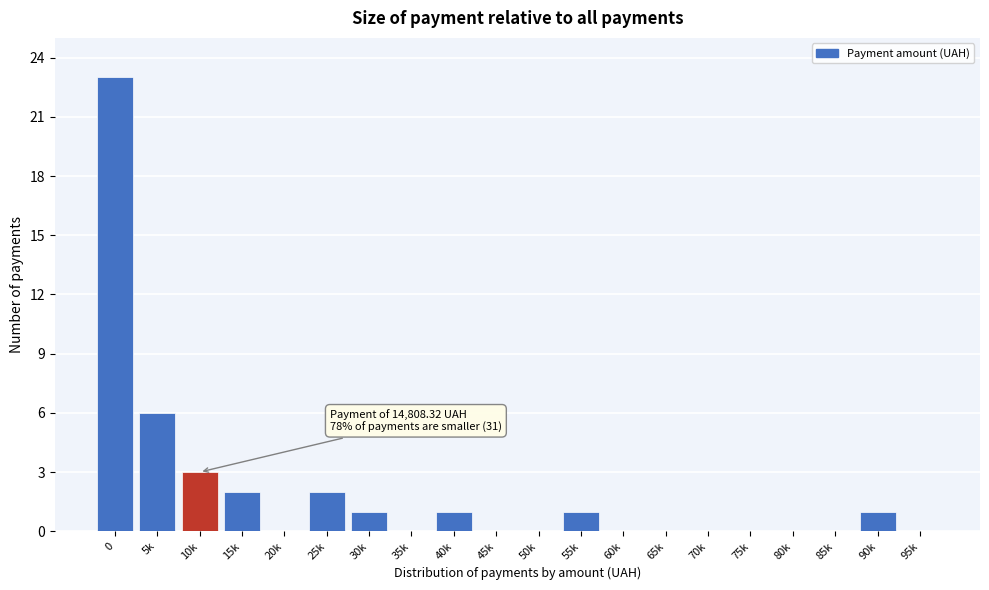

Reading left to right, list all the values displayed in this chart.

0=23	5k=6	10k=3	15k=2	20k=0	25k=2	30k=1	35k=0	40k=1	45k=0	50k=0	55k=1	60k=0	65k=0	70k=0	75k=0	80k=0	85k=0	90k=1	95k=0